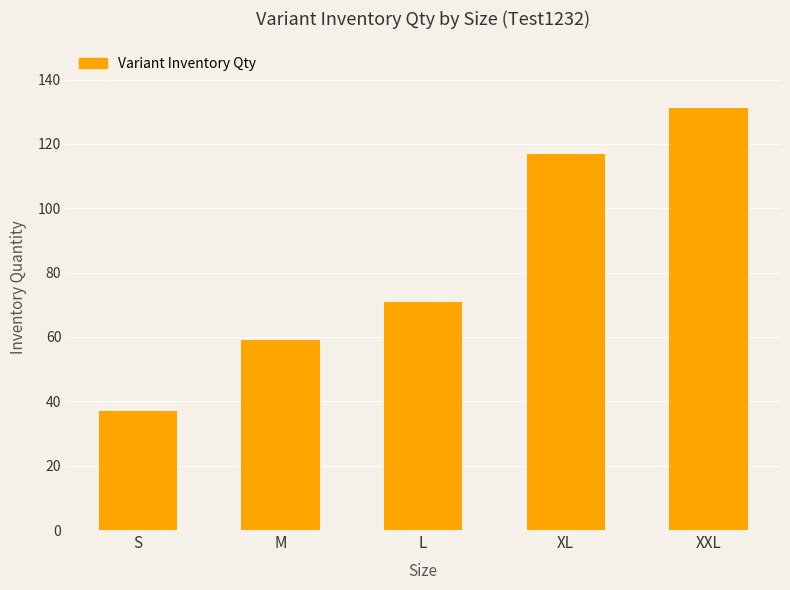

The chart shows a value of 131 at XXL. True or false?

True